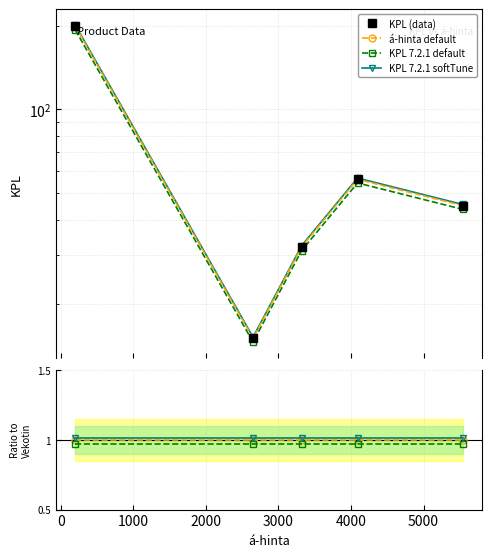

What is the value of the KPL 7.2.1 default point at the 5th from the left?

1.0